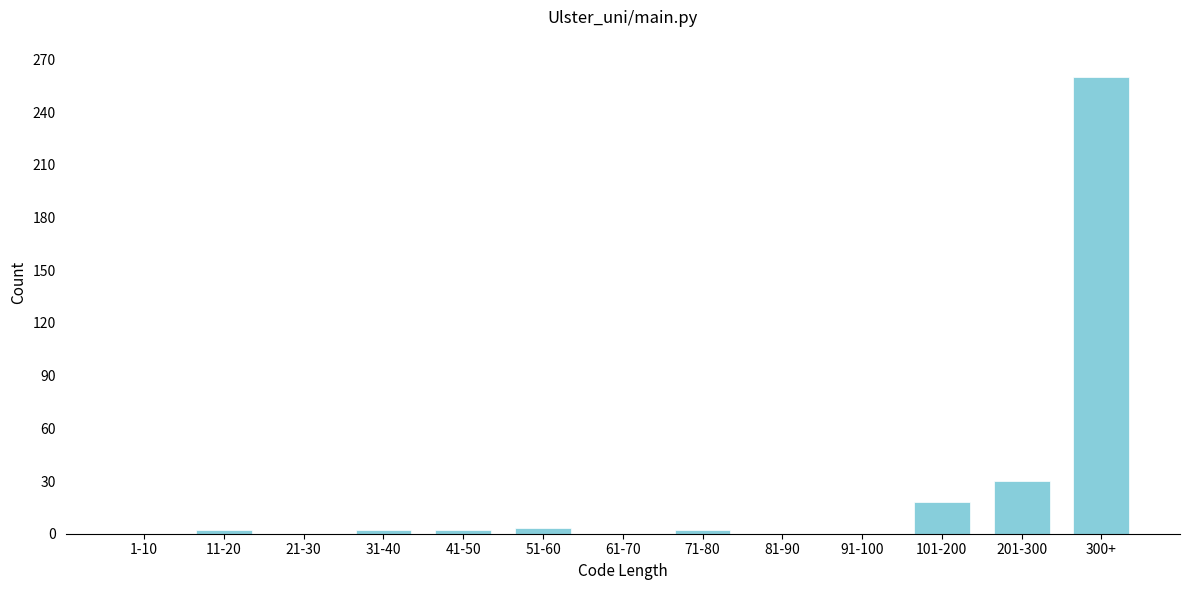

Which label corresponds to the largest value in the chart?

300+